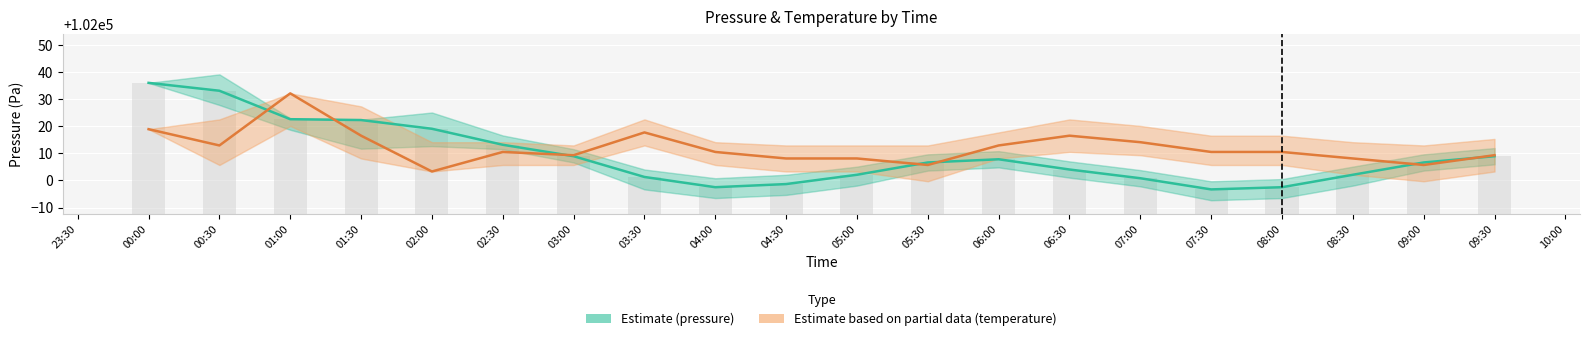

Rank the series by their average value, from highest to lowest.

Estimate based on partial data (temperature), Estimate (pressure)